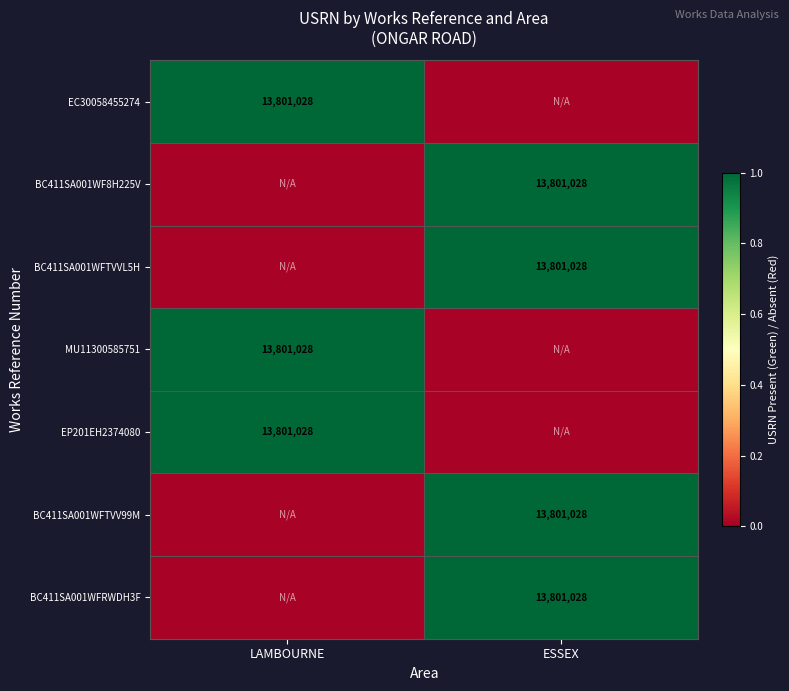

Which category has the highest value across all series?

LAMBOURNE